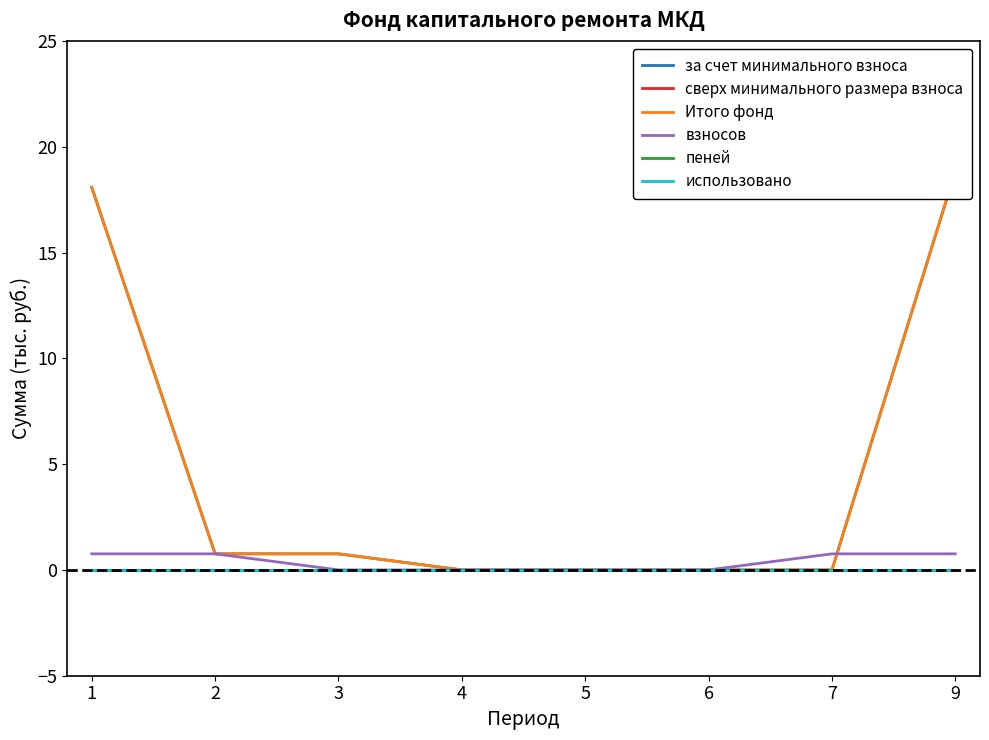

At 2, list the series in order from largest to smallest.

за счет минимального взноса, Итого фонд, взносов, сверх минимального размера взноса, пеней, использовано